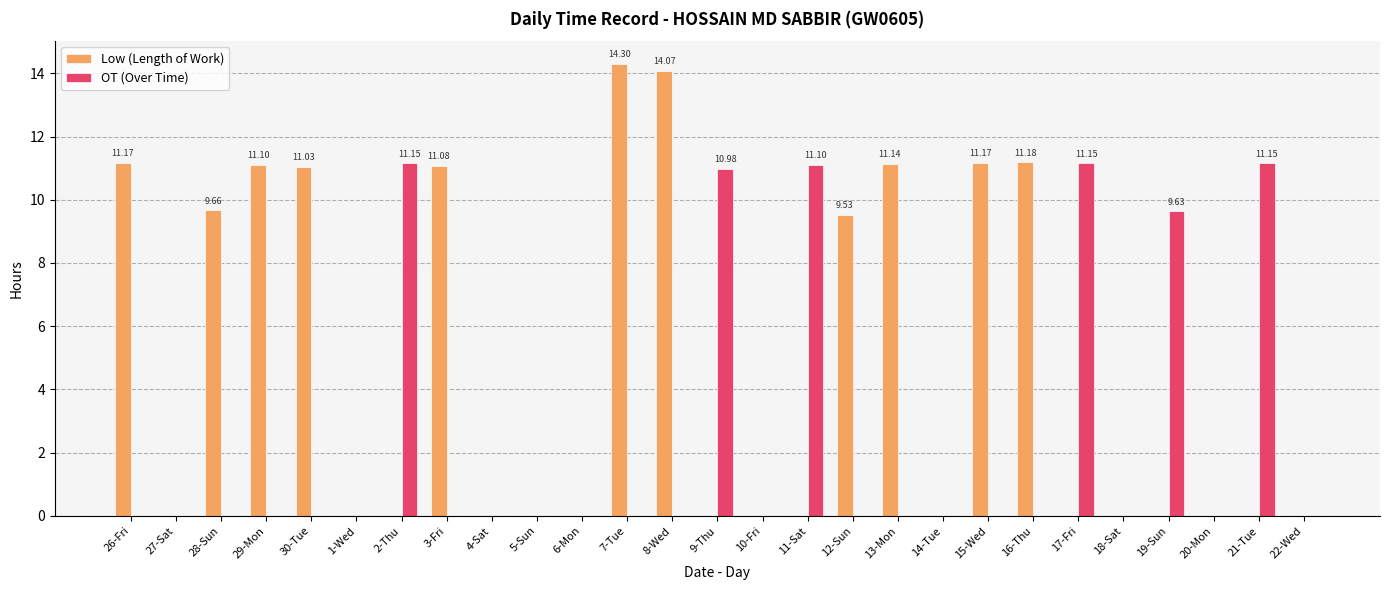

Are the bars horizontal?

No